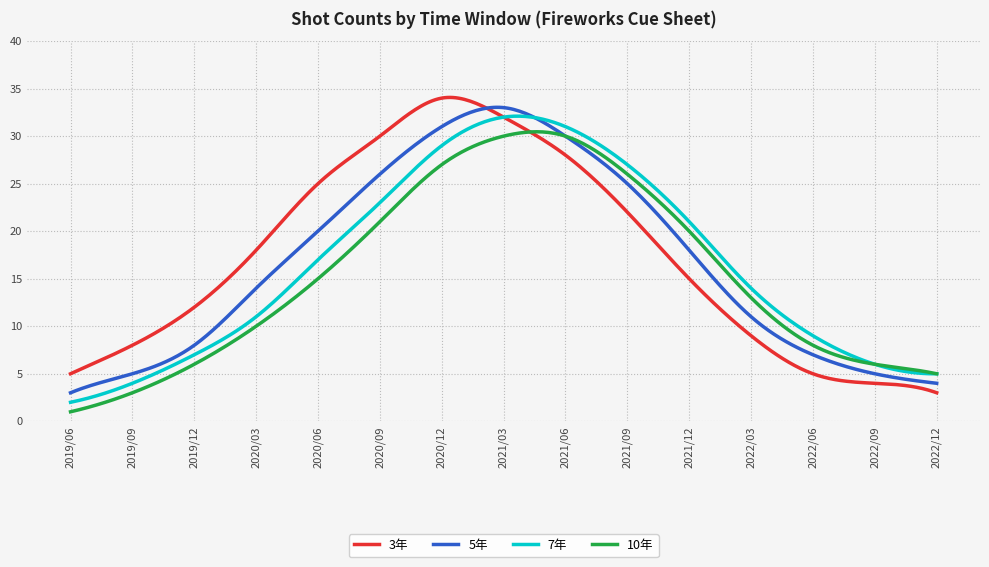

What is the greatest value displayed?

34.1